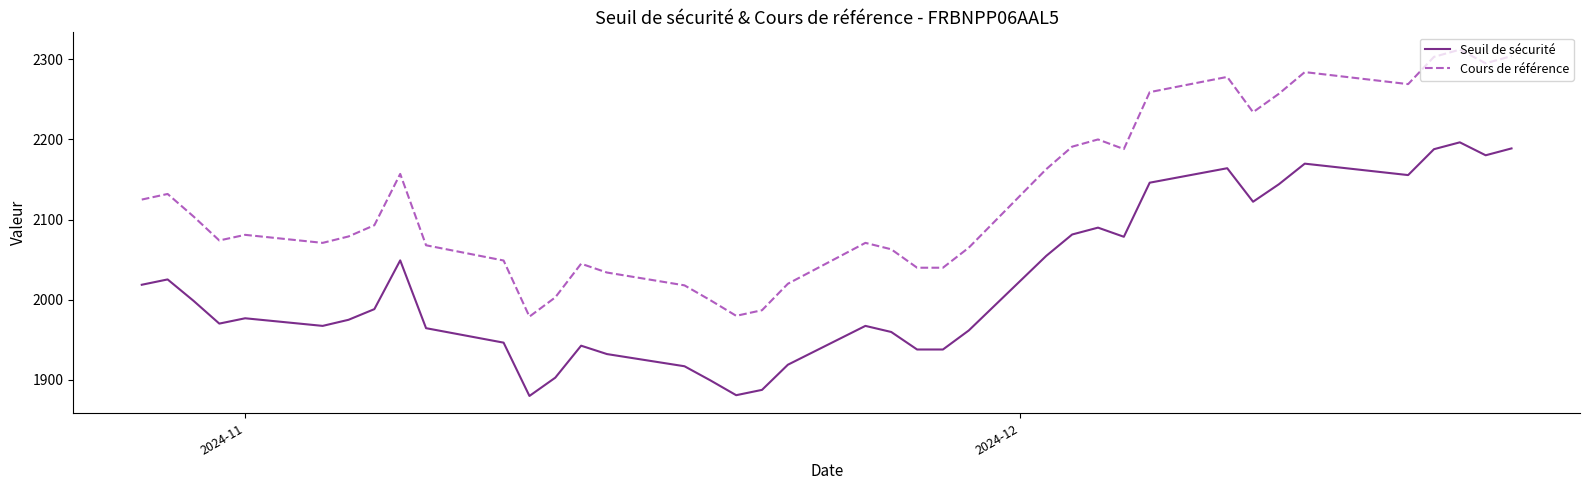

What is the lowest value of the Cours de référence series?

1979.0